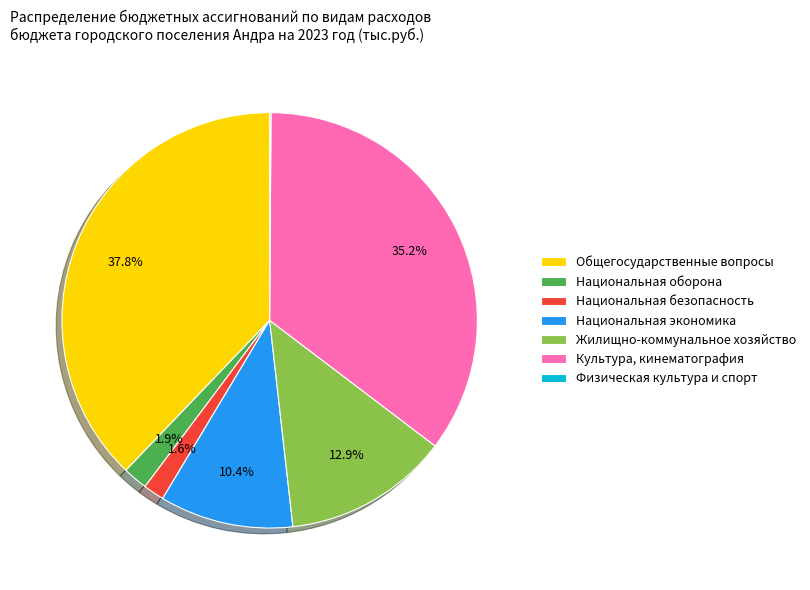

The Национальная экономика slice represents 19% of the pie. True or false?

False